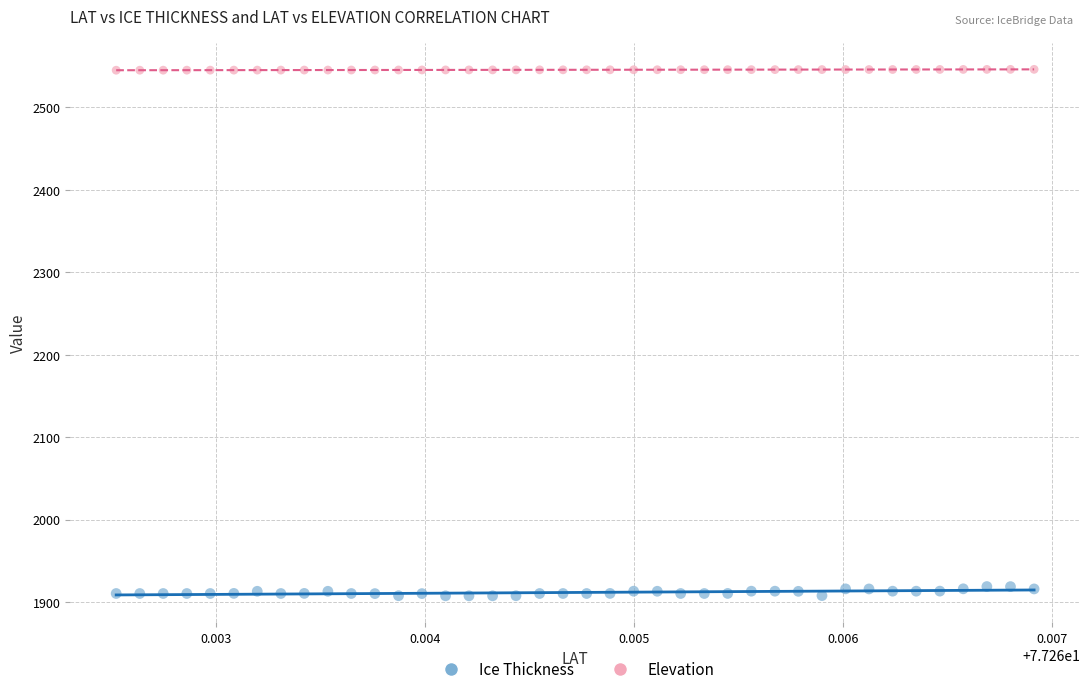

Which series contains the highest Y value?

Elevation